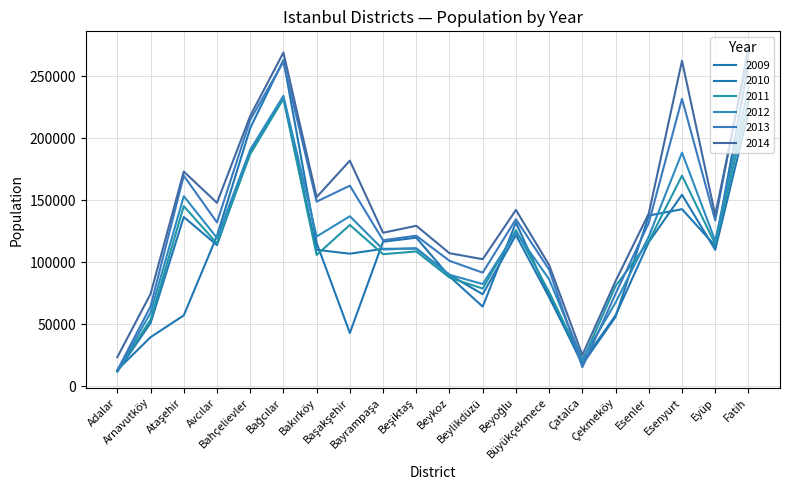

How many intersections are there between 2011 and 2012?

5